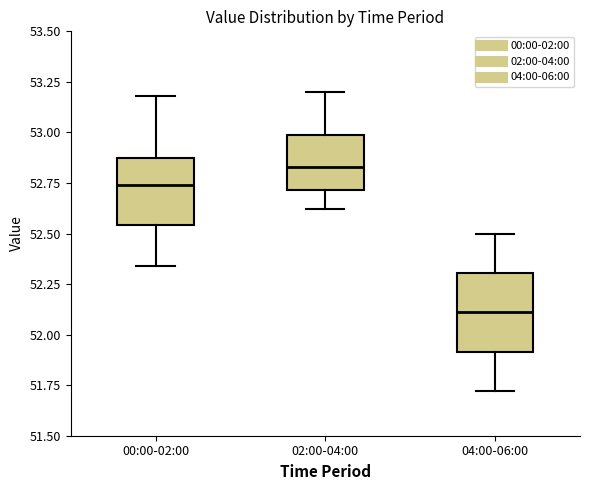

Where is the upper edge of the box for 04:00-06:00 on the y-axis? The values are not printed on the chart, so give them approximately, as read against the axis.

52.30